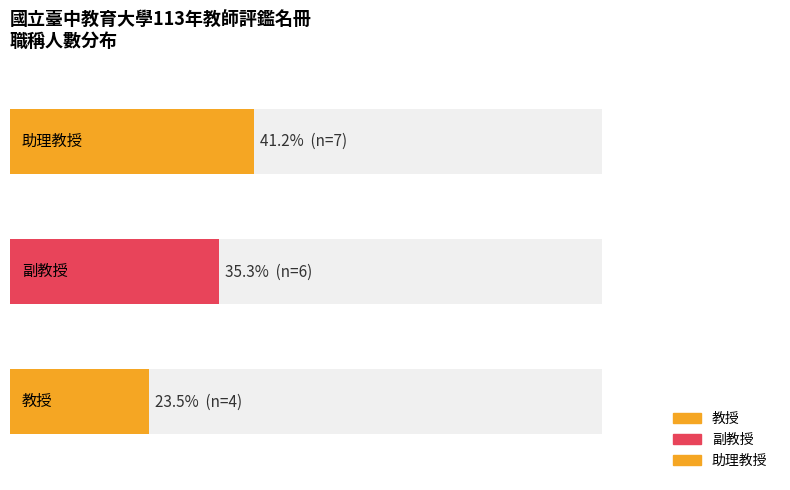

What is the difference between the highest and lowest values at 教授?

4